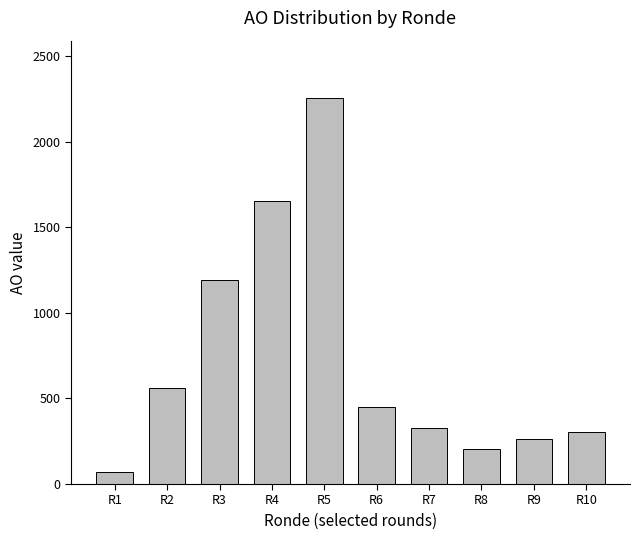

The chart shows a value of 436 at R10. True or false?

False